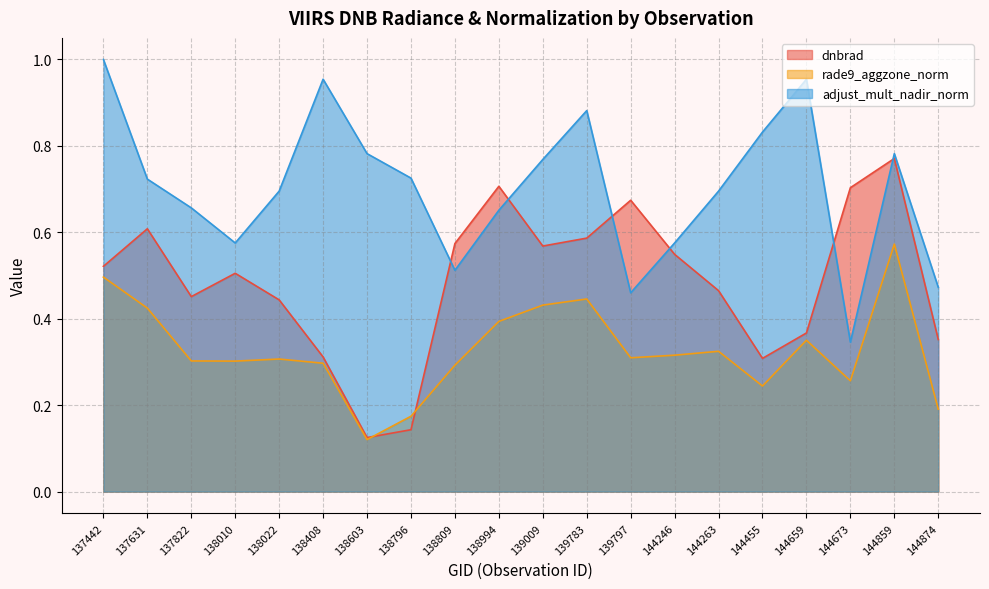

Between 138022 and 138796, which series saw the biggest shift?

dnbrad